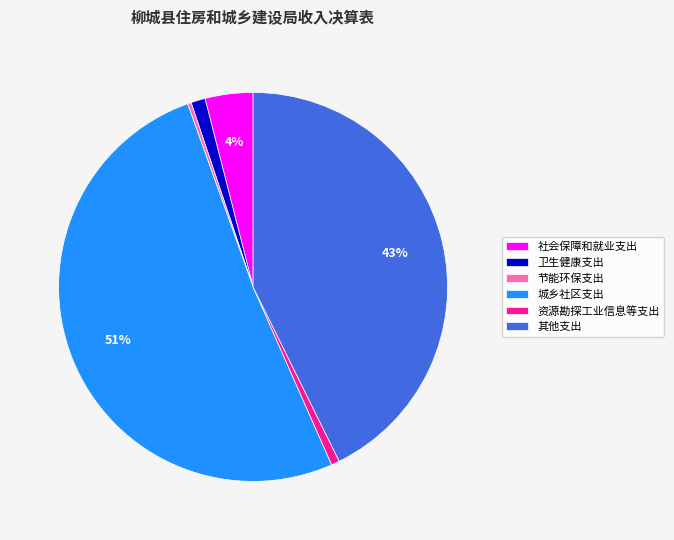

What is the largest slice in the pie chart?

城乡社区支出